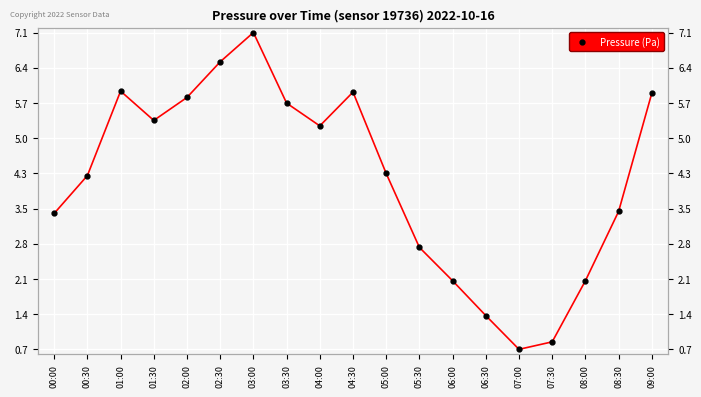

The value at 04:30 is 10.2. True or false?

False